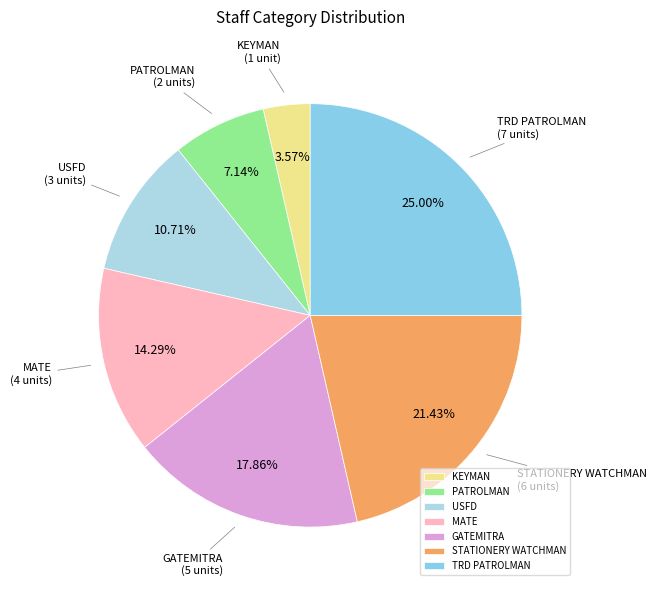

Is there any slice that represents more than half of the pie?

No